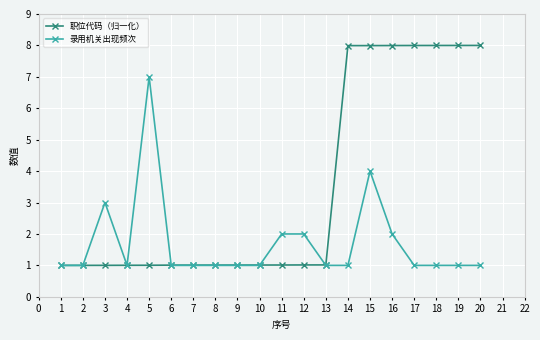

What are all the series names shown in the legend?

职位代码（归一化）, 录用机关出现频次